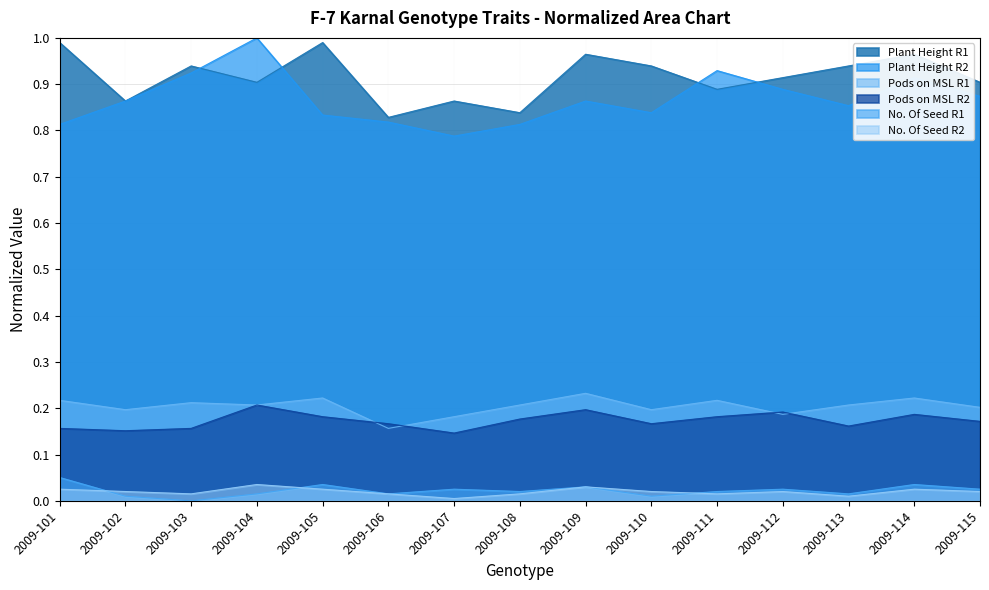

Reading left to right, what are all the values shown in this chart?

Plant Height R1: 2009-101=1.0	2009-102=0.9	2009-103=0.9	2009-104=0.9	2009-105=1.0	2009-106=0.8	2009-107=0.9	2009-108=0.8	2009-109=1.0	2009-110=0.9	2009-111=0.9	2009-112=0.9	2009-113=0.9	2009-114=1.0	2009-115=0.9
Plant Height R2: 2009-101=0.8	2009-102=0.9	2009-103=0.9	2009-104=1.0	2009-105=0.8	2009-106=0.8	2009-107=0.8	2009-108=0.8	2009-109=0.9	2009-110=0.8	2009-111=0.9	2009-112=0.9	2009-113=0.9	2009-114=0.9	2009-115=0.9
Pods on MSL R1: 2009-101=0.2	2009-102=0.2	2009-103=0.2	2009-104=0.2	2009-105=0.2	2009-106=0.2	2009-107=0.2	2009-108=0.2	2009-109=0.2	2009-110=0.2	2009-111=0.2	2009-112=0.2	2009-113=0.2	2009-114=0.2	2009-115=0.2
Pods on MSL R2: 2009-101=0.2	2009-102=0.2	2009-103=0.2	2009-104=0.2	2009-105=0.2	2009-106=0.2	2009-107=0.1	2009-108=0.2	2009-109=0.2	2009-110=0.2	2009-111=0.2	2009-112=0.2	2009-113=0.2	2009-114=0.2	2009-115=0.2
No. Of Seed R1: 2009-101=0.1	2009-102=0.0	2009-103=0.0	2009-104=0.0	2009-105=0.0	2009-106=0.0	2009-107=0.0	2009-108=0.0	2009-109=0.0	2009-110=0.0	2009-111=0.0	2009-112=0.0	2009-113=0.0	2009-114=0.0	2009-115=0.0
No. Of Seed R2: 2009-101=0.0	2009-102=0.0	2009-103=0.0	2009-104=0.0	2009-105=0.0	2009-106=0.0	2009-107=0.0	2009-108=0.0	2009-109=0.0	2009-110=0.0	2009-111=0.0	2009-112=0.0	2009-113=0.0	2009-114=0.0	2009-115=0.0